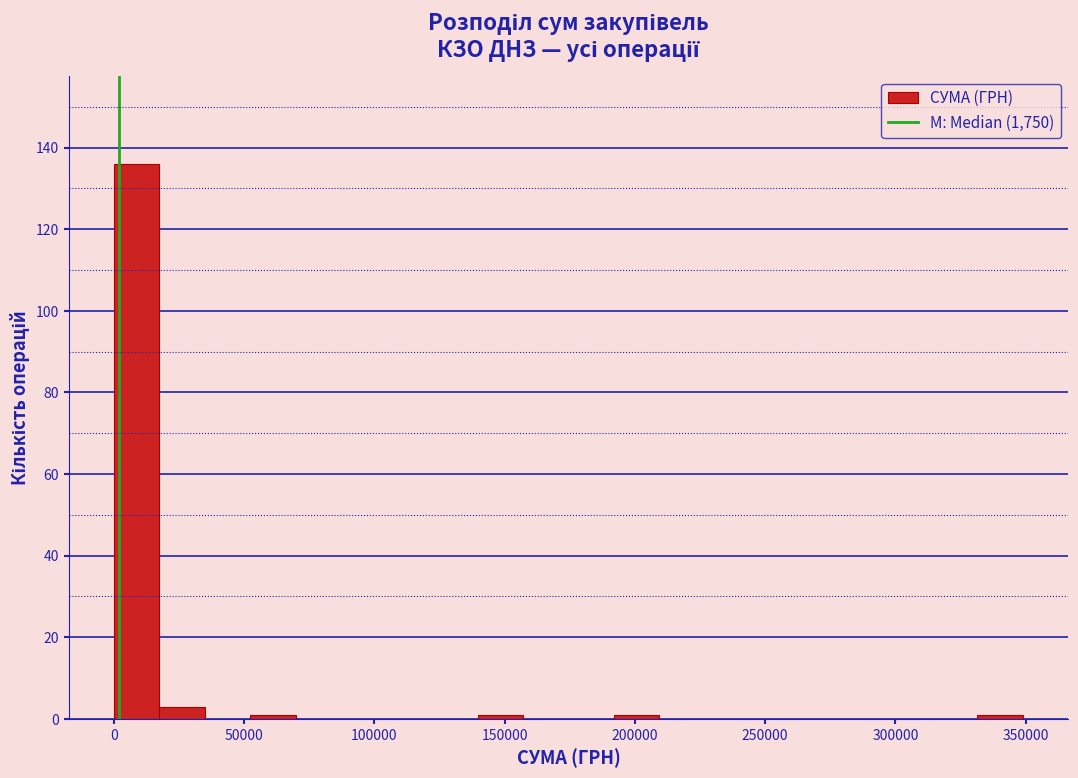

Read against the x-axis, roughly where is the centre of the tallest bar?

10000